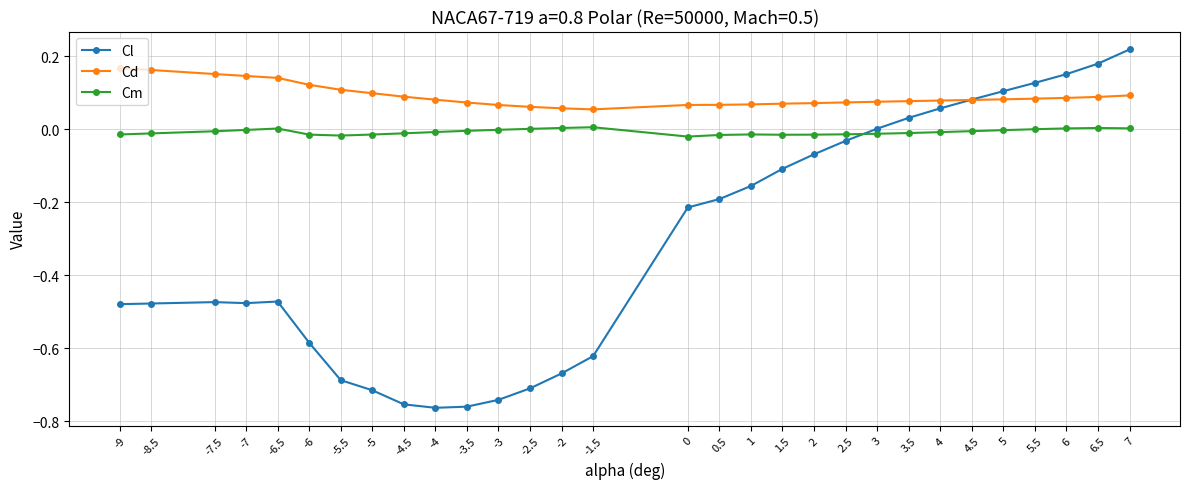

True or false: Cm and Cd intersect in this chart.

False